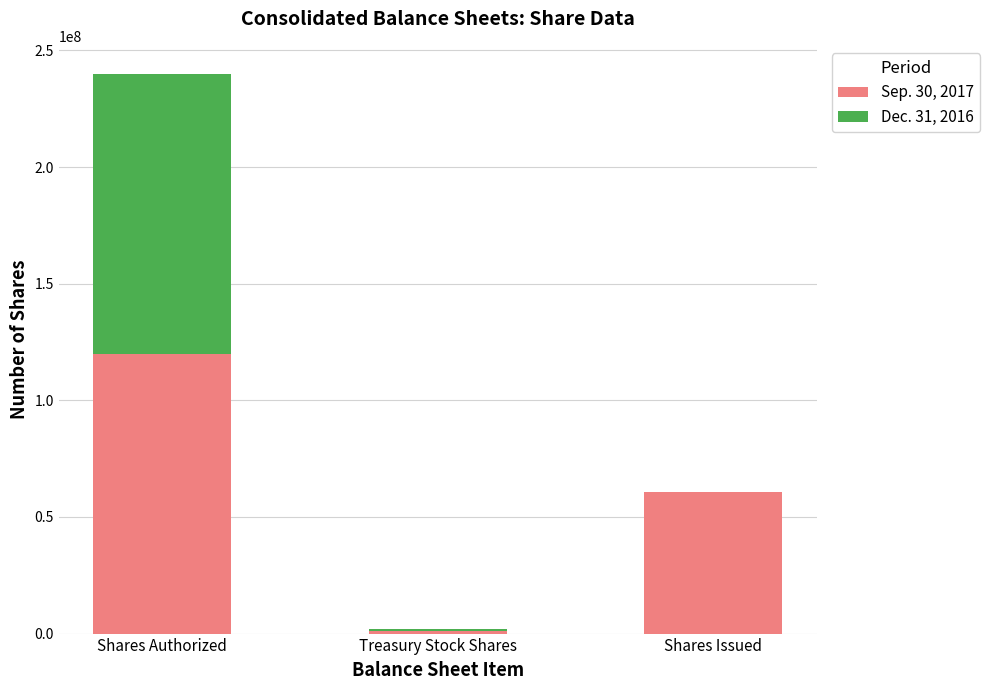

At which category is the sum across all series the highest?

Shares Authorized